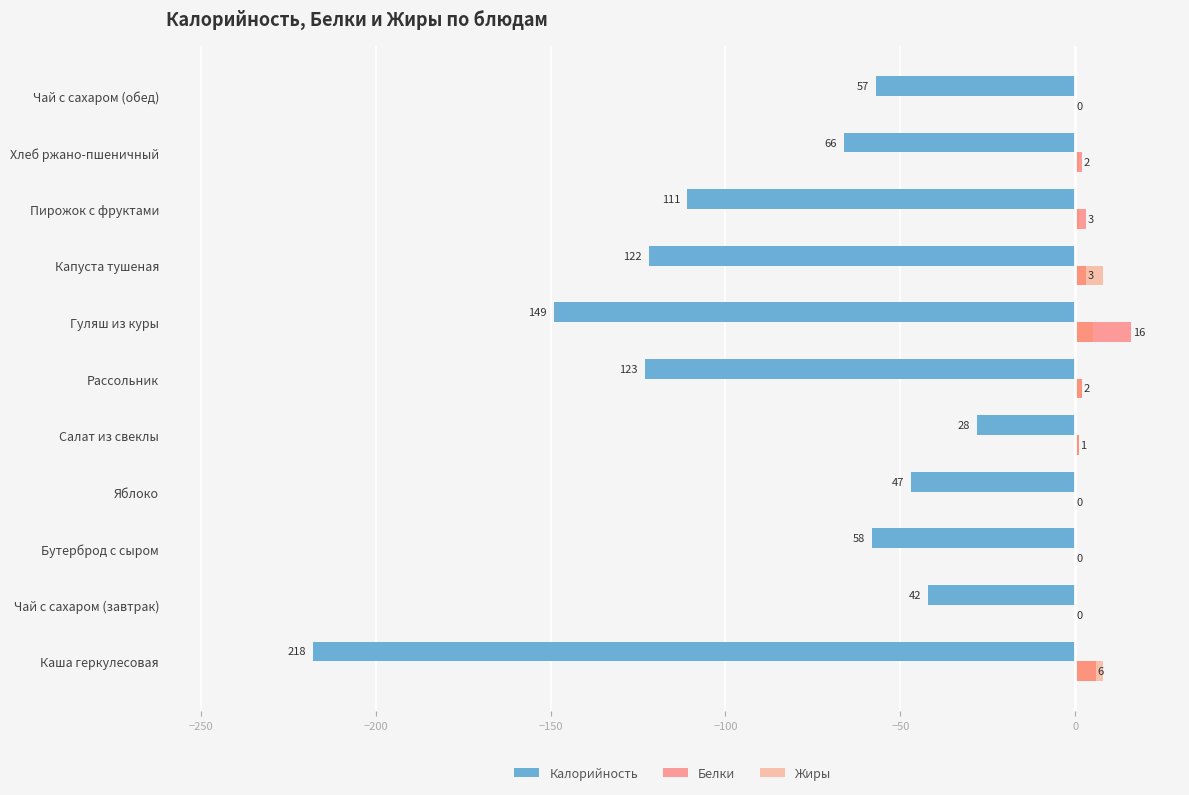

What is the sum of all Жиры values?

26